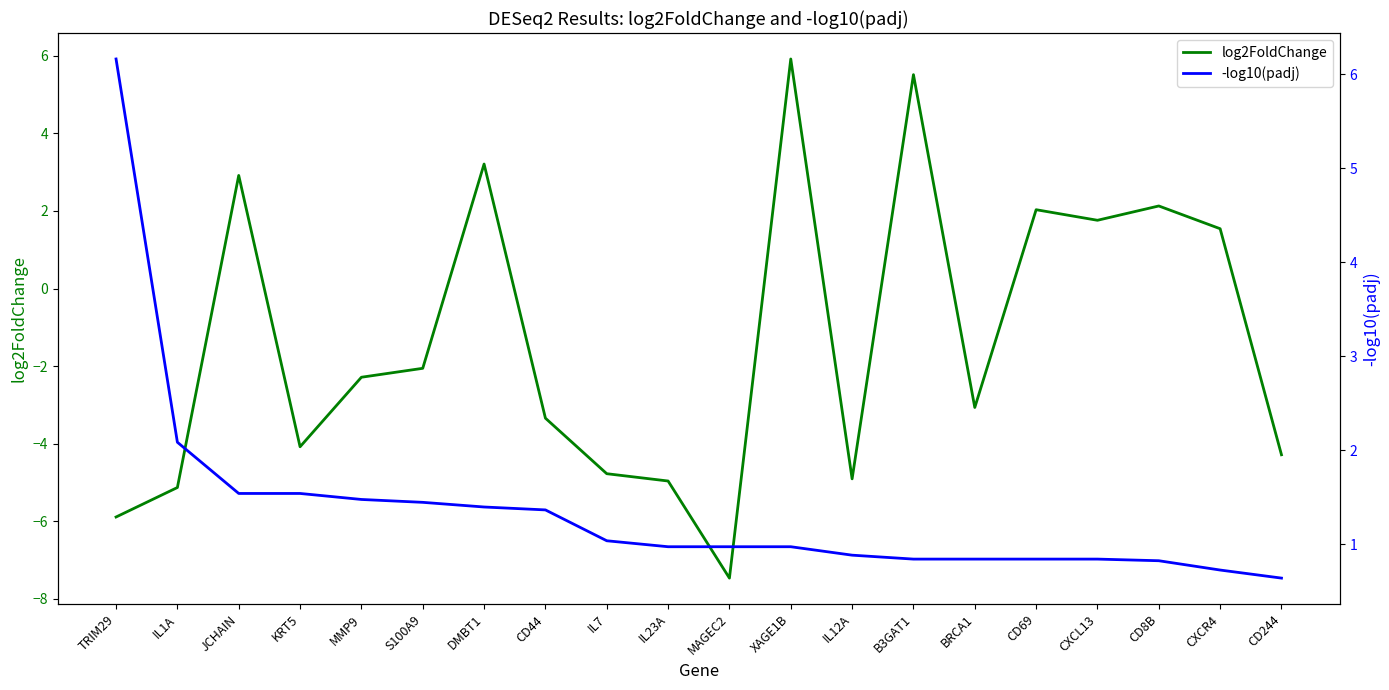

What is the maximum value shown in the chart?

6.2